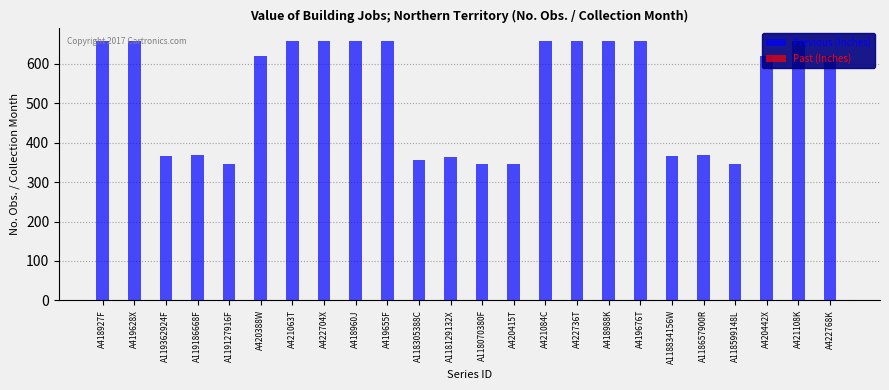

Reading right to left, transcribe all the data shown in this chart.

Previous (Inches): A422768K=621	A421108K=657	A420442X=621	A118599148L=345	A118657900R=369	A118834156W=366	A419676T=657	A418988K=657	A422736T=657	A421084C=657	A420415T=345	A118070380F=345	A118129132X=365	A118305388C=356	A419655F=657	A418960J=657	A422704X=657	A421063T=657	A420388W=621	A119127916F=345	A119186668F=369	A119362924F=366	A419628X=657	A418927F=657
Past (Inches): A422768K=1	A421108K=1	A420442X=1	A118599148L=1	A118657900R=1	A118834156W=1	A419676T=1	A418988K=1	A422736T=1	A421084C=1	A420415T=1	A118070380F=1	A118129132X=1	A118305388C=1	A419655F=1	A418960J=1	A422704X=1	A421063T=1	A420388W=1	A119127916F=1	A119186668F=1	A119362924F=1	A419628X=1	A418927F=1